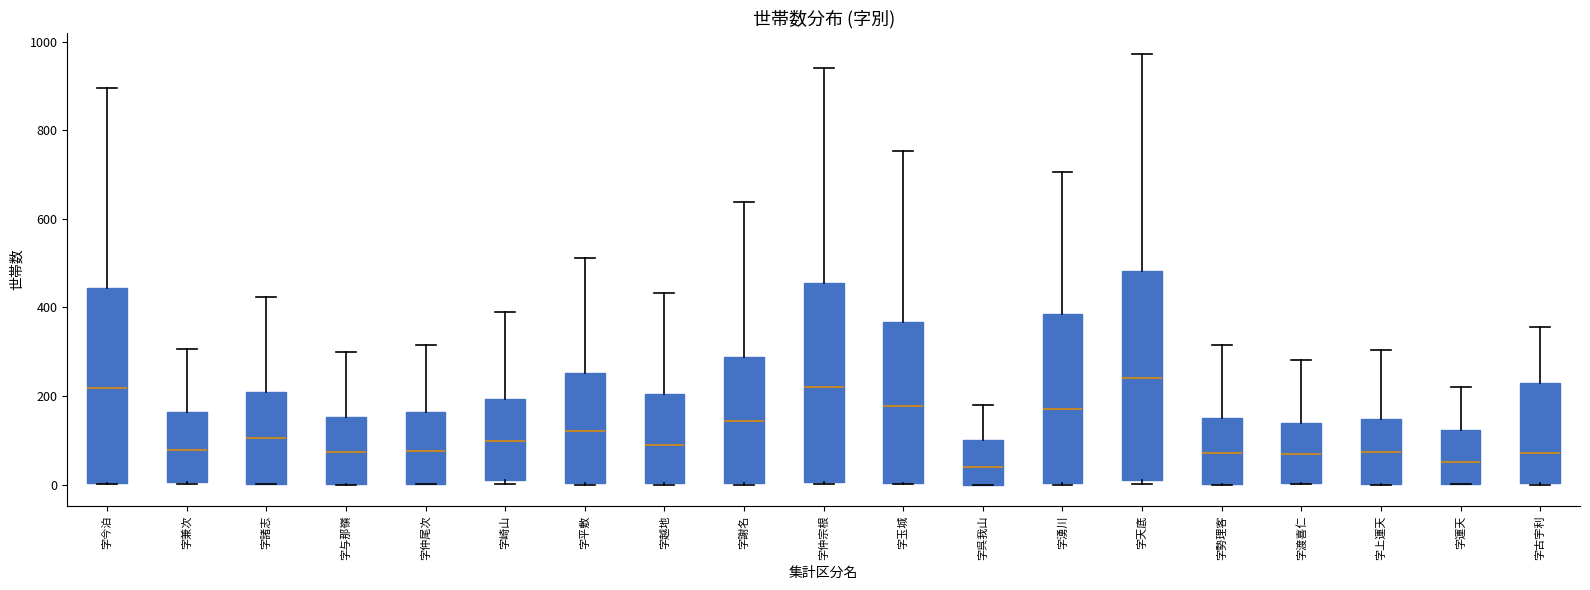

Reading left to right, transcribe this box plot: for each box, give where its median line is, the range the box spans, and where its two whiskers end, as read against the y-axis. The values are not printed on the chart, so give them approximately, as read against the axis.

字今泊: median 220, box 0 to 440, whiskers 0 to 900
字兼次: median 80, box 0 to 160, whiskers 0 to 300
字諸志: median 100, box 0 to 200, whiskers 0 to 420
字与那嶺: median 80, box 0 to 160, whiskers 0 to 300
字仲尾次: median 80, box 0 to 160, whiskers 0 to 320
字崎山: median 100, box 20 to 200, whiskers 0 to 400
字平敷: median 120, box 0 to 260, whiskers 0 to 520
字越地: median 80, box 0 to 200, whiskers 0 to 440
字謝名: median 140, box 0 to 280, whiskers 0 to 640
字仲宗根: median 220, box 0 to 460, whiskers 0 to 940
字玉城: median 180, box 0 to 360, whiskers 0 to 760
字呉我山: median 40, box 0 to 100, whiskers 0 to 180
字湧川: median 180, box 0 to 380, whiskers 0 to 700
字天底: median 240, box 20 to 480, whiskers 0 to 980
字勢理客: median 80, box 0 to 140, whiskers 0 to 320
字渡喜仁: median 80, box 0 to 140, whiskers 0 to 280
字上運天: median 80, box 0 to 140, whiskers 0 to 300
字運天: median 60, box 0 to 120, whiskers 0 to 220
字古宇利: median 80, box 0 to 220, whiskers 0 to 360